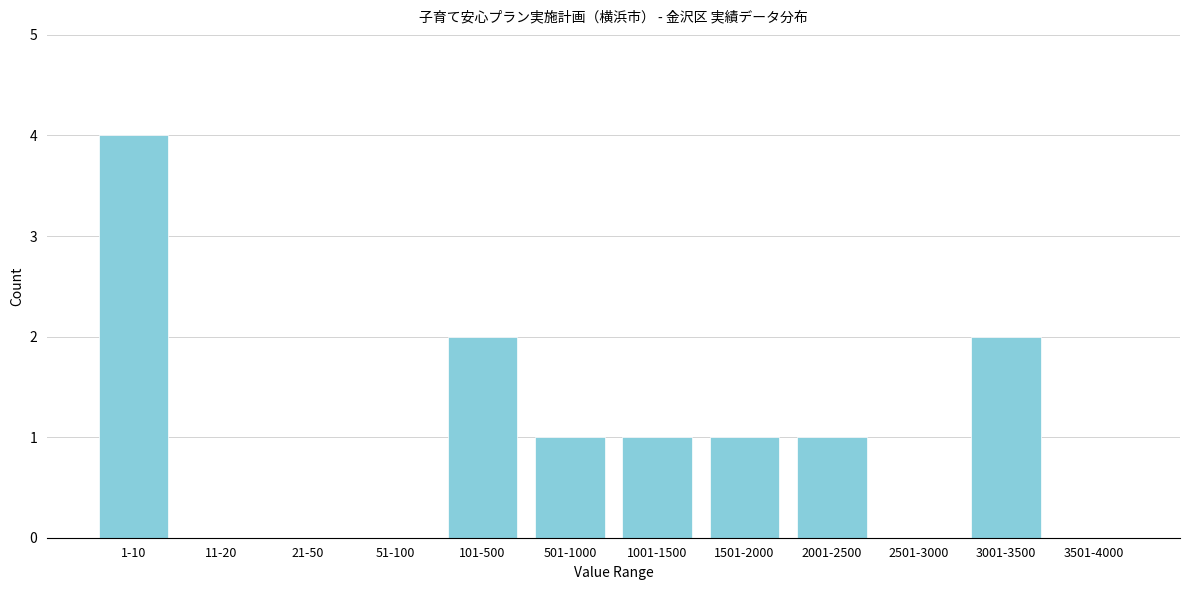

Reading left to right, transcribe all the data shown in this chart.

1-10=4	11-20=0	21-50=0	51-100=0	101-500=2	501-1000=1	1001-1500=1	1501-2000=1	2001-2500=1	2501-3000=0	3001-3500=2	3501-4000=0